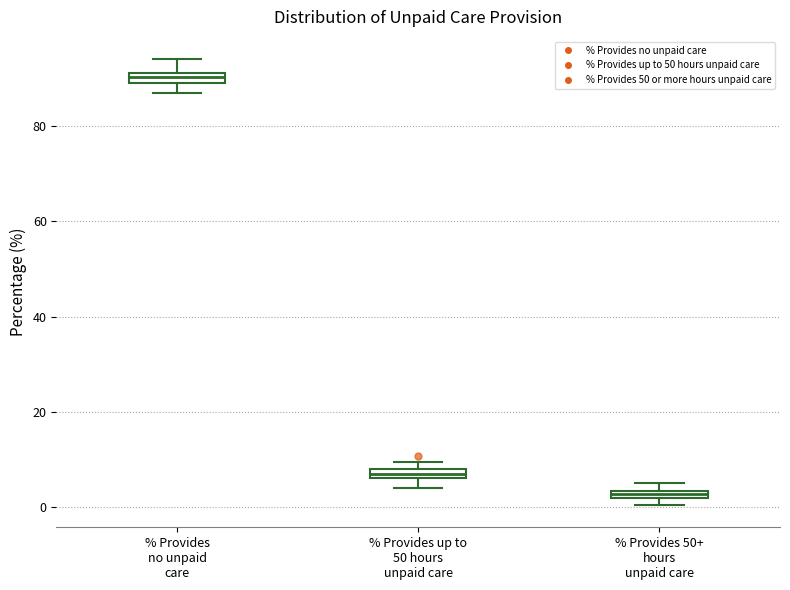

Which box's median line is the lowest?

% Provides 50+ hours unpaid care